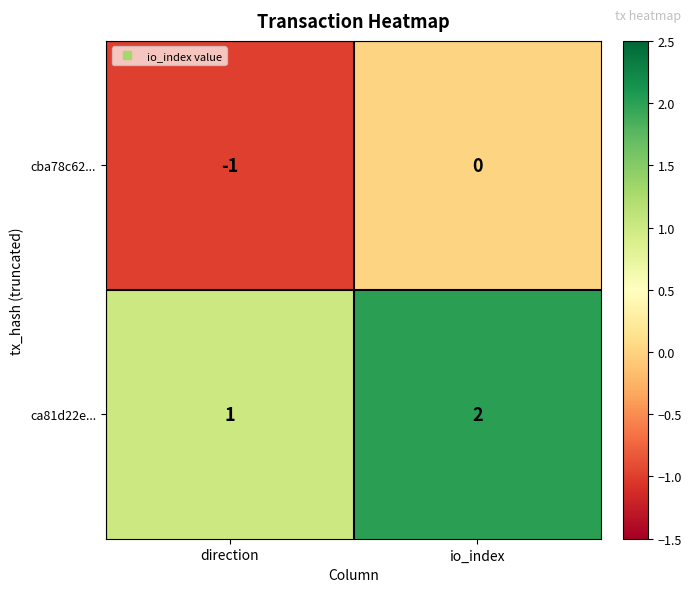

Rank the series at io_index from lowest to highest value.

cba78c62..., ca81d22e...